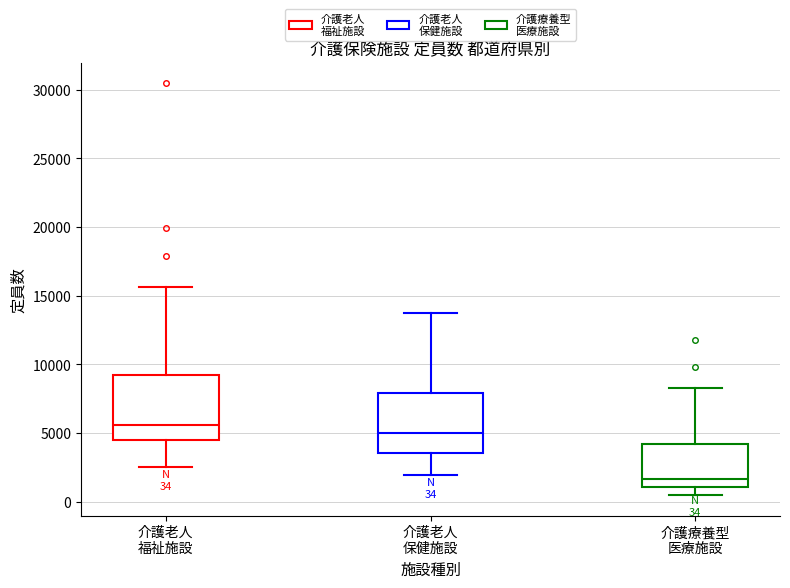

Which box has the highest median line?

介護老人 福祉施設